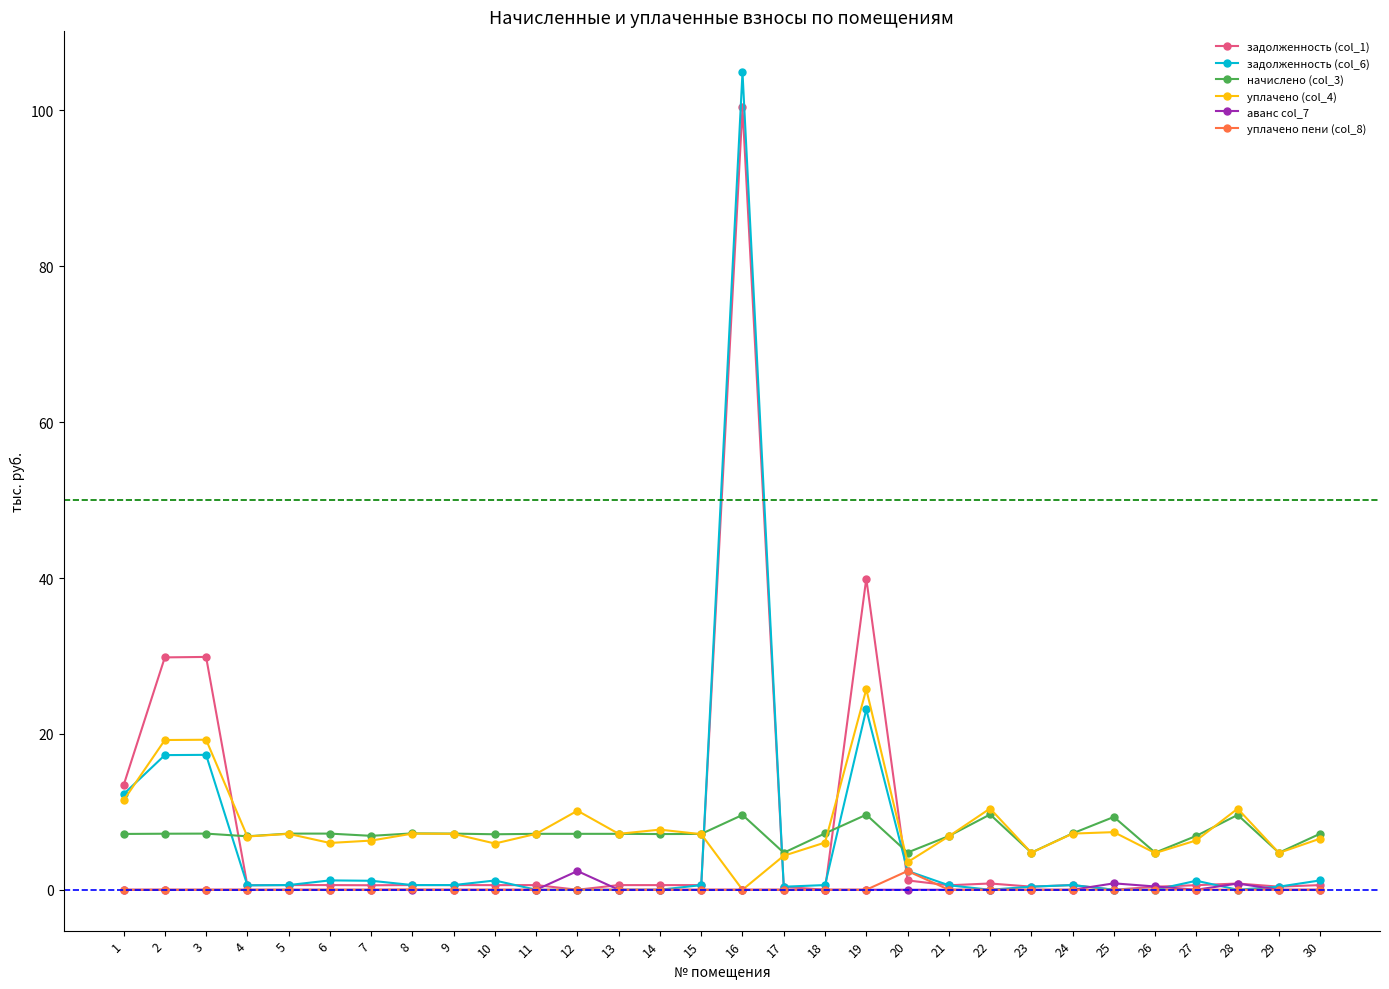

Which series has the largest range (max minus min)?

задолженность (col_6)